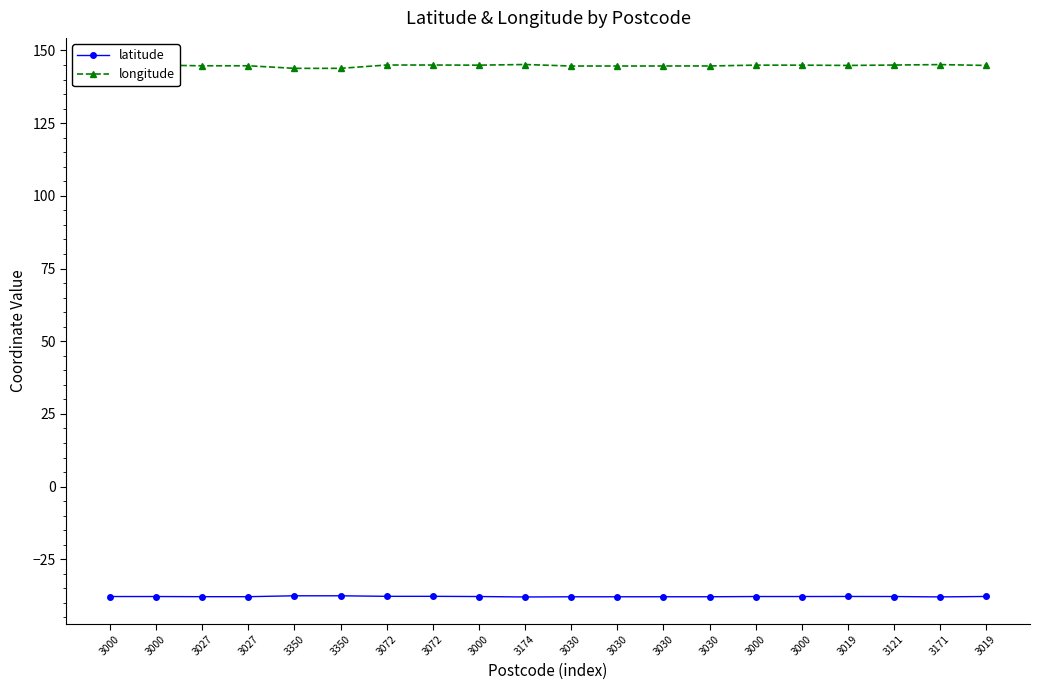

Which series changed the most between 3072 and 3174?

latitude